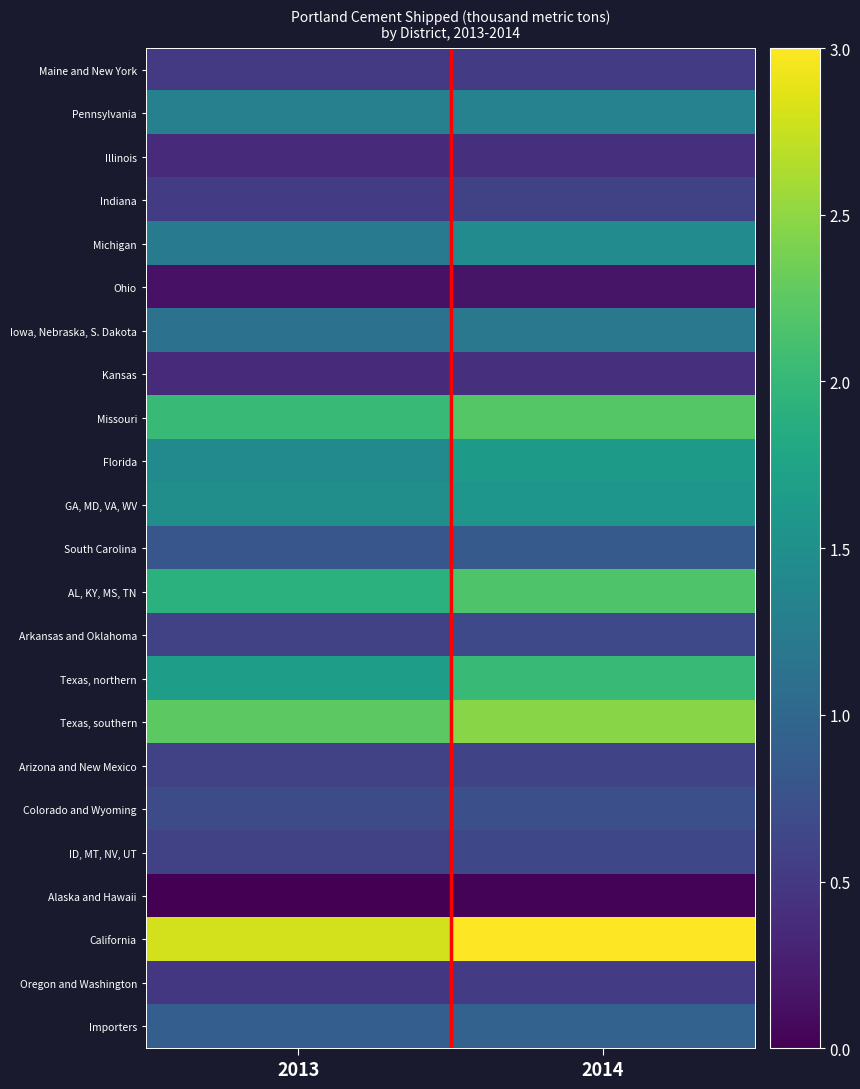

Reading left to right, what are all the values shown in this chart?

Maine and New York: 2013=0.5	2014=0.5
Pennsylvania: 2013=1.3	2014=1.3
Illinois: 2013=0.4	2014=0.4
Indiana: 2013=0.5	2014=0.6
Michigan: 2013=1.2	2014=1.5
Ohio: 2013=0.1	2014=0.2
Iowa, Nebraska, S. Dakota: 2013=1.1	2014=1.2
Kansas: 2013=0.4	2014=0.4
Missouri: 2013=2.0	2014=2.2
Florida: 2013=1.4	2014=1.6
GA, MD, VA, WV: 2013=1.5	2014=1.6
South Carolina: 2013=0.8	2014=0.8
AL, KY, MS, TN: 2013=1.9	2014=2.2
Arkansas and Oklahoma: 2013=0.6	2014=0.7
Texas, northern: 2013=1.7	2014=2.0
Texas, southern: 2013=2.2	2014=2.5
Arizona and New Mexico: 2013=0.6	2014=0.6
Colorado and Wyoming: 2013=0.7	2014=0.7
ID, MT, NV, UT: 2013=0.6	2014=0.6
Alaska and Hawaii: 2013=0.0	2014=0.0
California: 2013=2.8	2014=3.0
Oregon and Washington: 2013=0.5	2014=0.5
Importers: 2013=0.9	2014=0.9